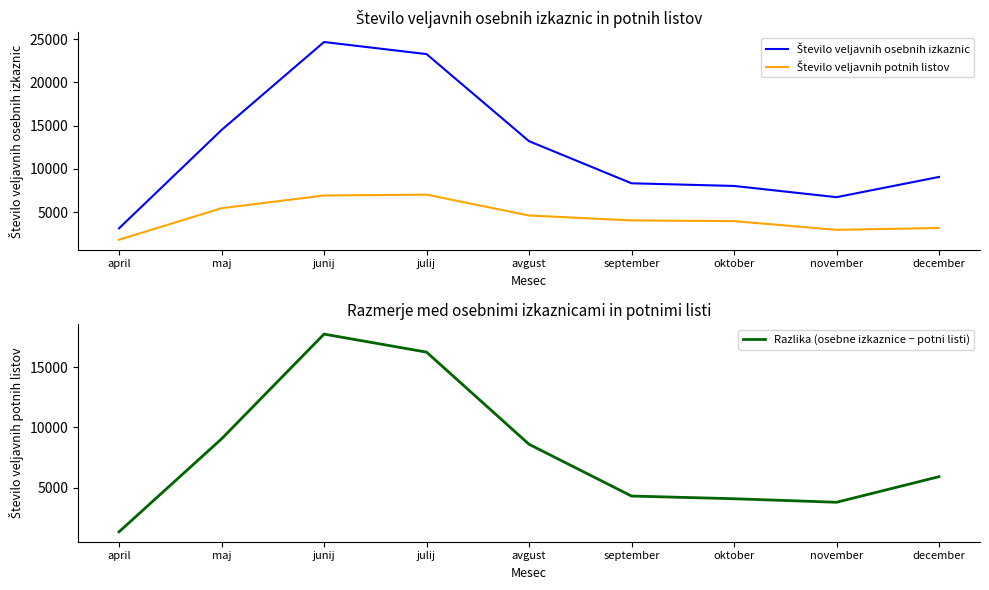

What is the total value across all series at april?

6260